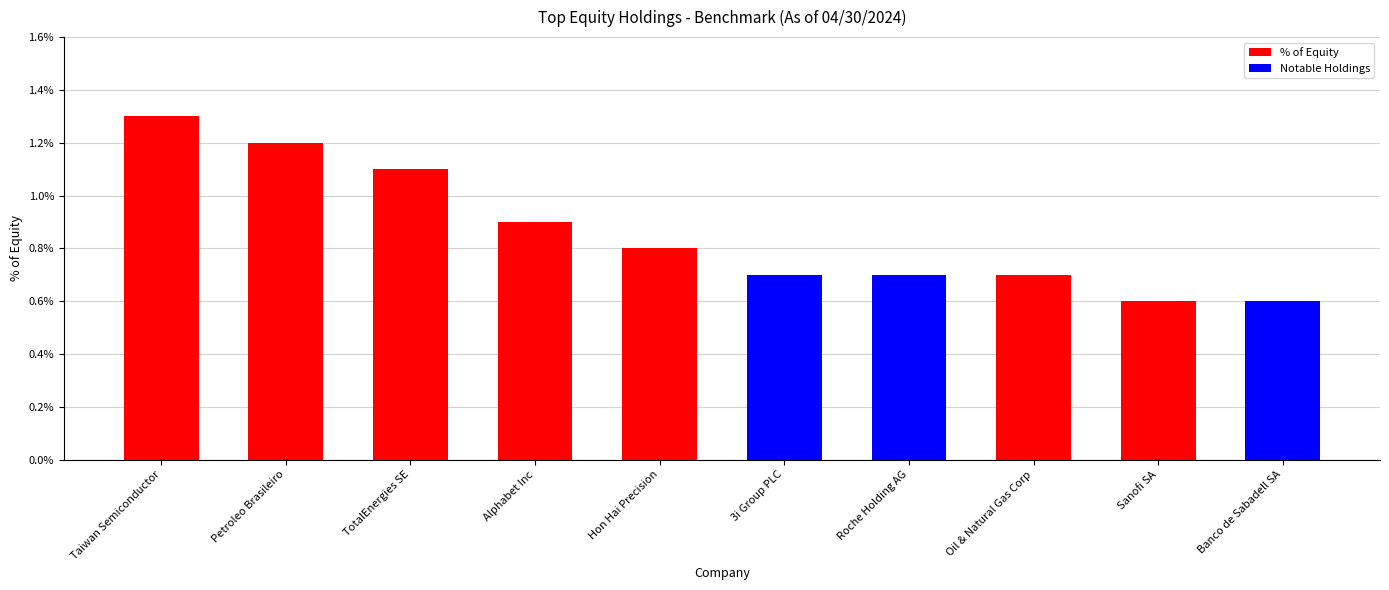

What is the sum of all values?

8.6